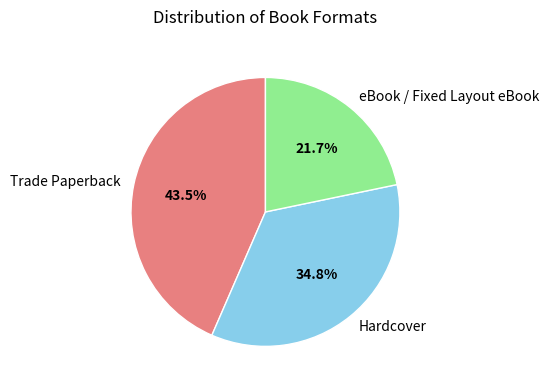

Count the number of slices in the pie.

3